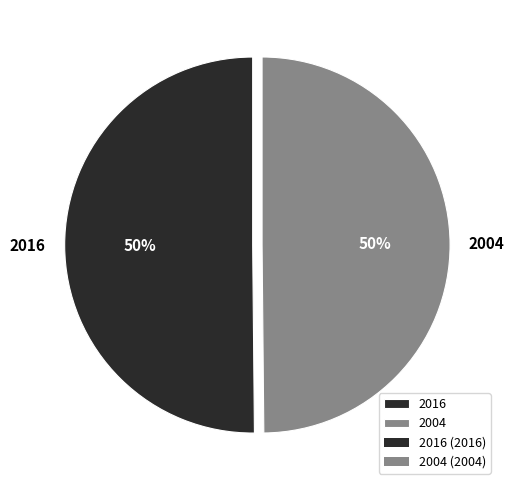

Do 2016 and 2004 together represent more than half of the pie?

Yes